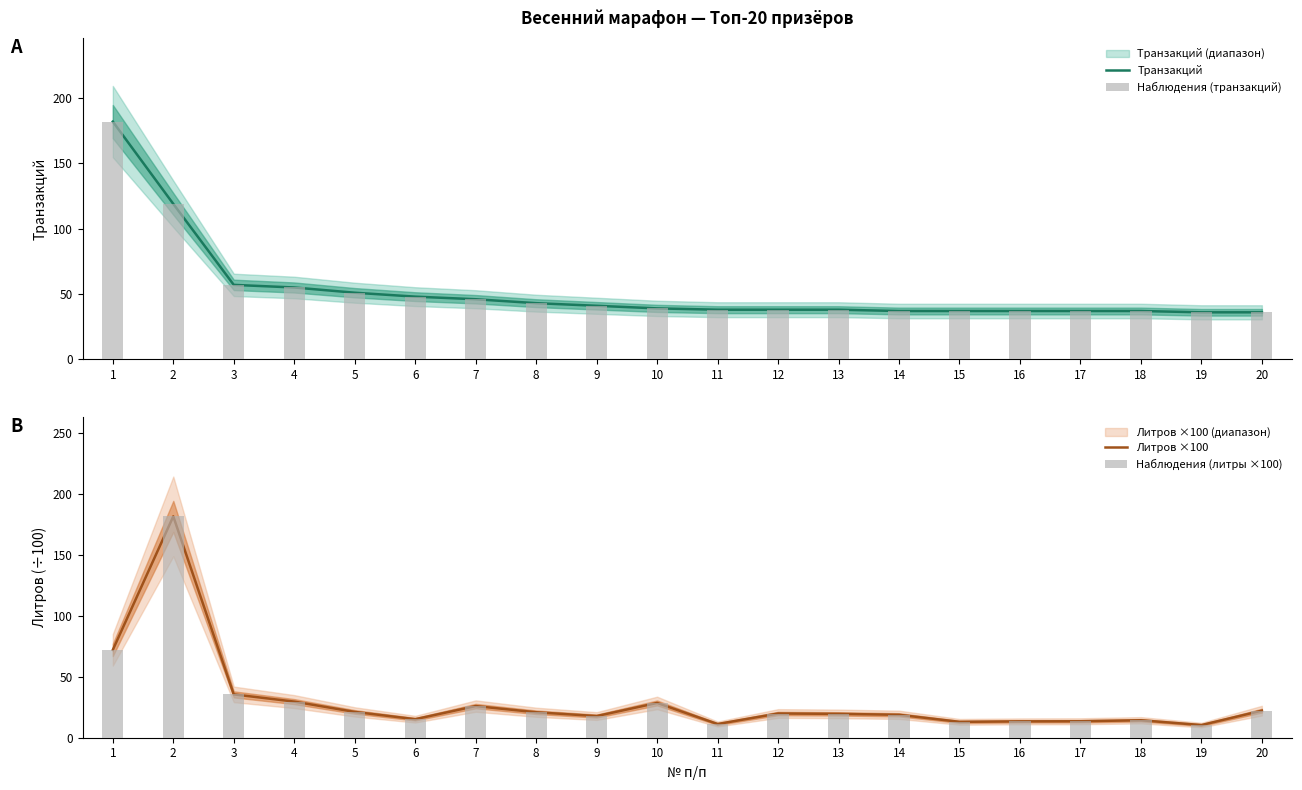

What is the total value across all series at 5?

144.4